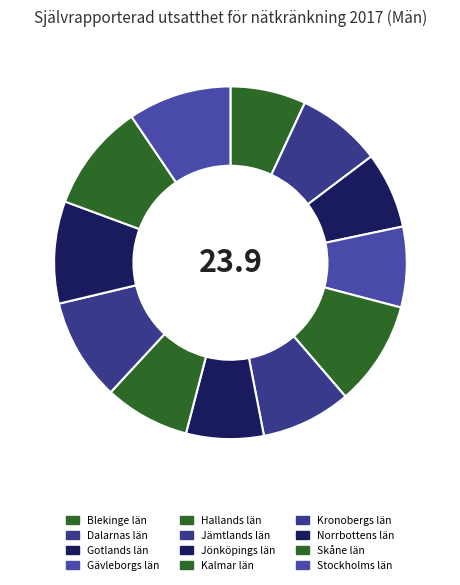

Combined, do Norrbottens län and Jönköpings län account for over 50%?

No